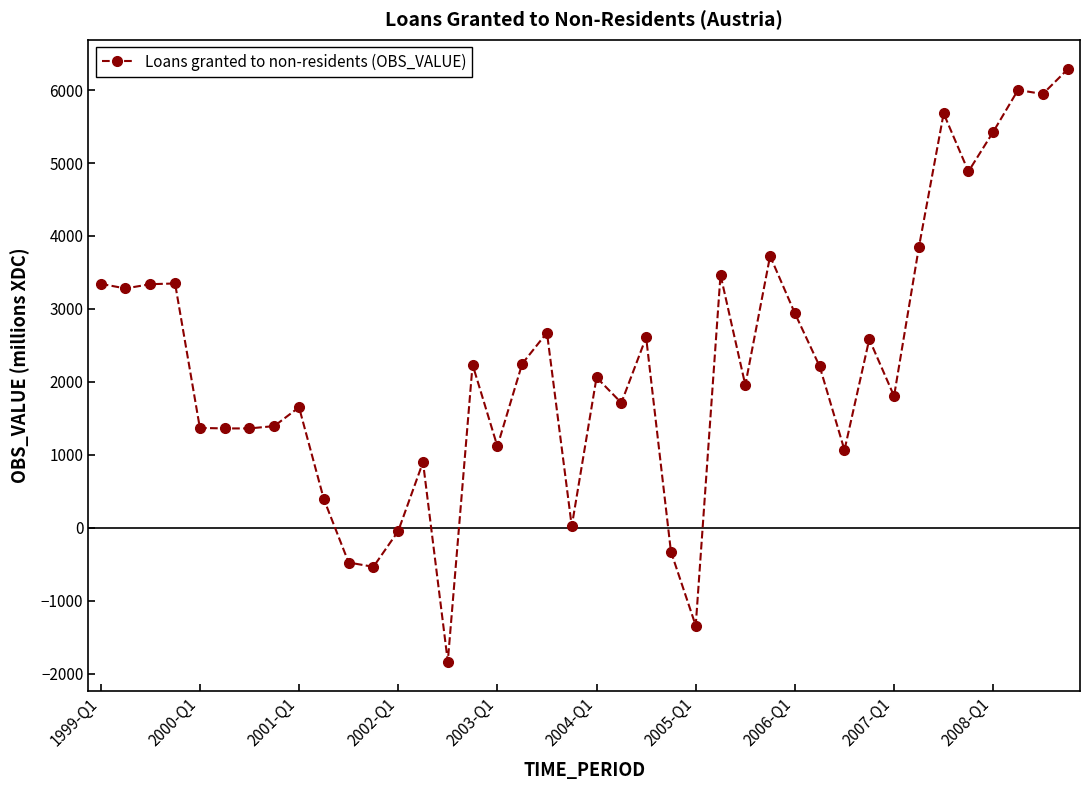

True or false: the data has more than 1 interior local peaks.

True